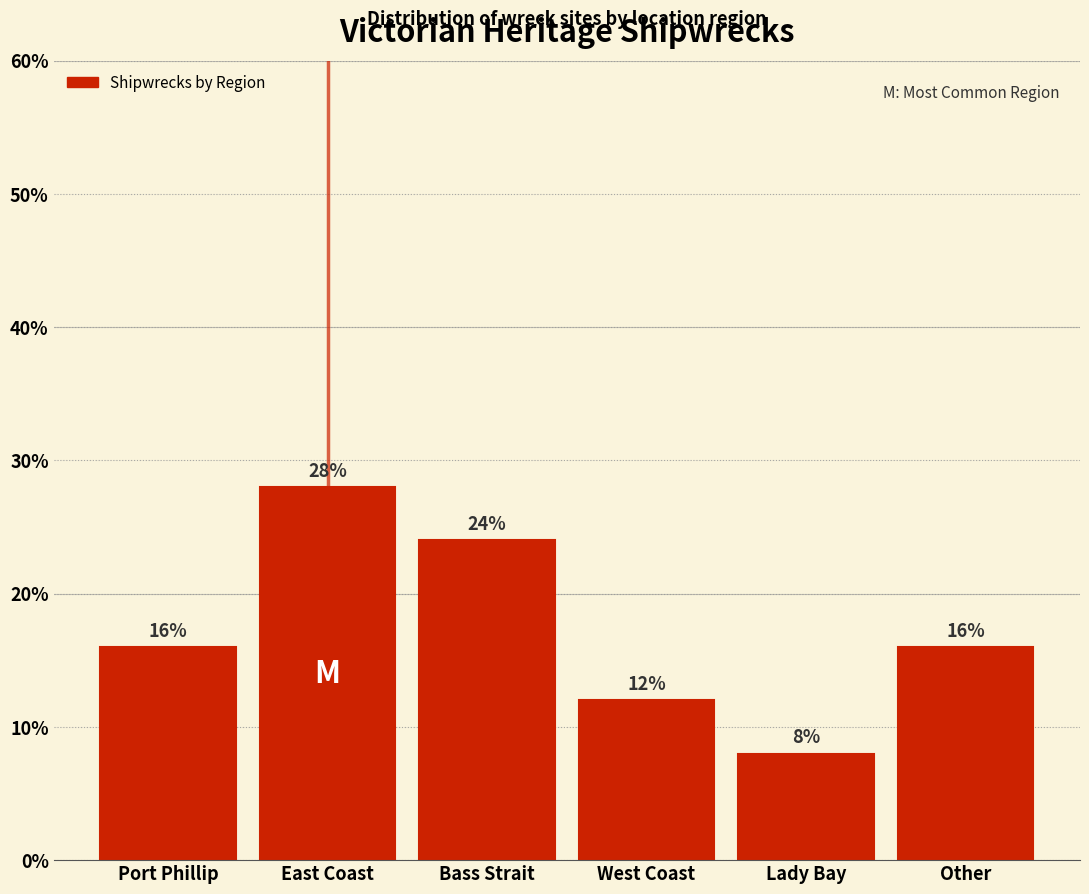

Reading right to left, what are all the values shown in this chart?

Other=16.0	Lady Bay=8.0	West Coast=12.0	Bass Strait=24.0	East Coast=28.0	Port Phillip=16.0